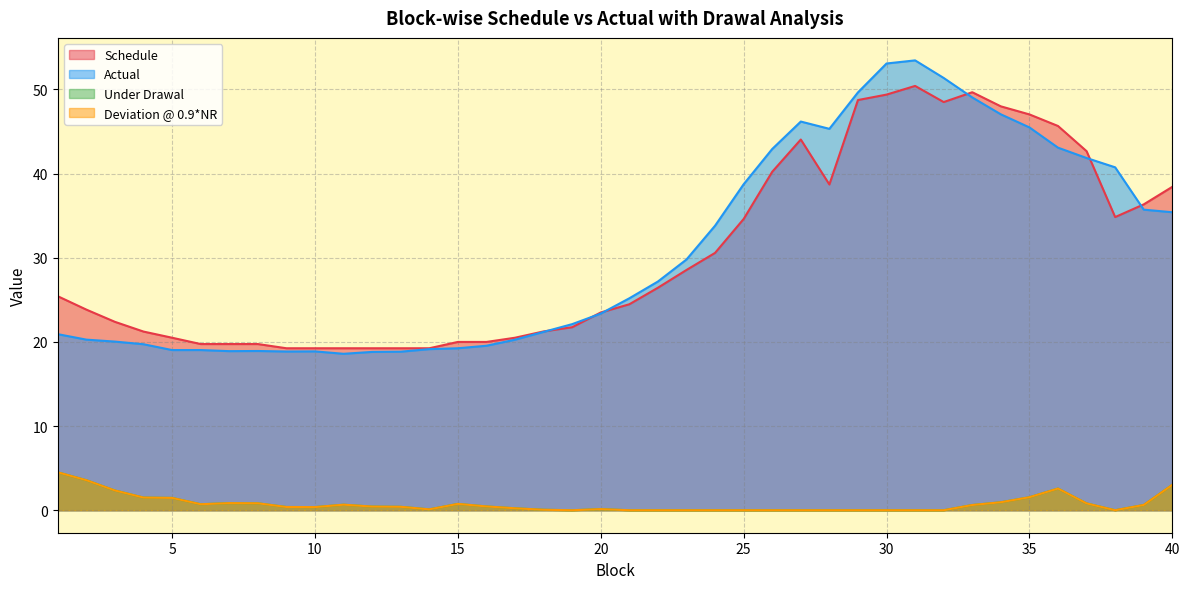

Between 27 and 15, which is larger?

27